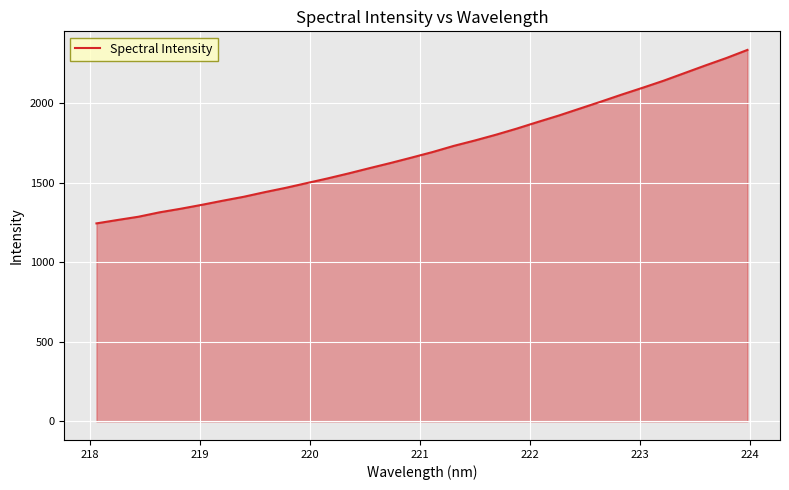

How many lines are shown in the chart?

1